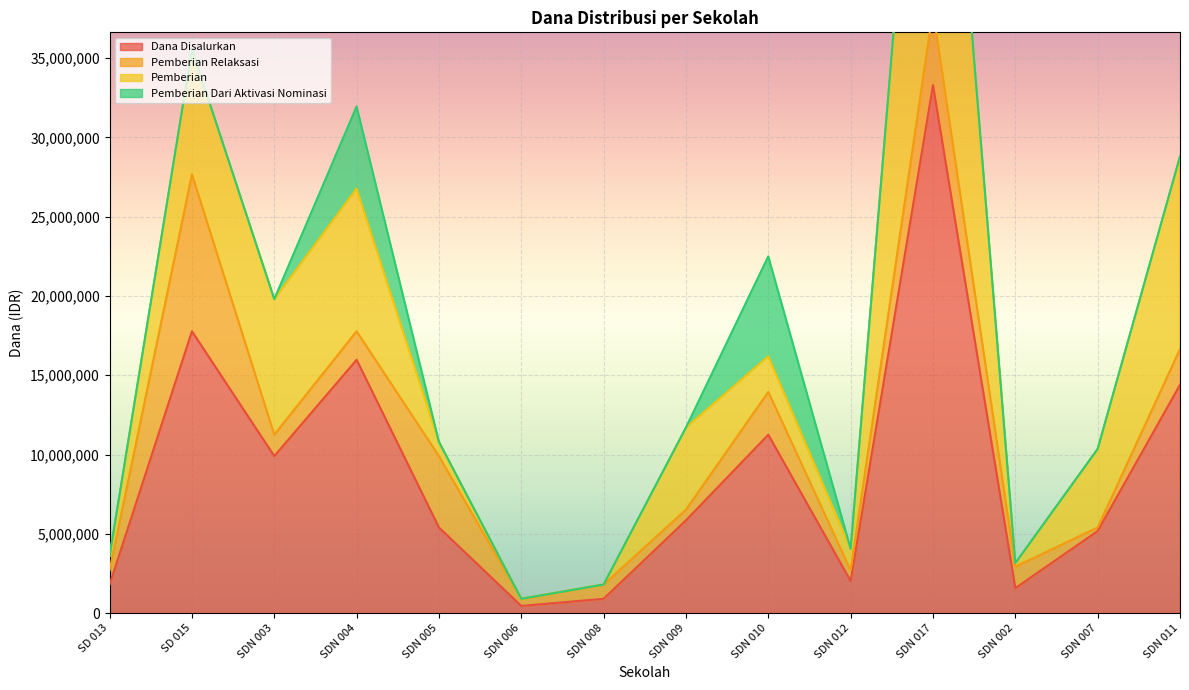

What is the difference between the maximum and second lowest values in the Pemberian series?

28575000